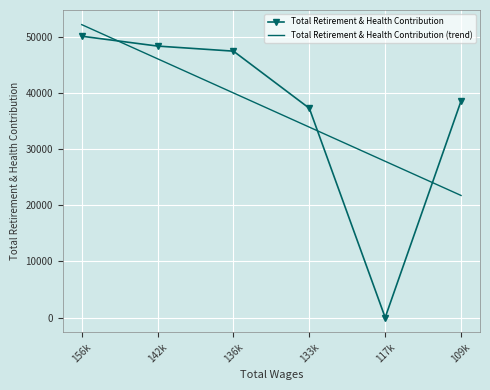

Rank the series at 142k from highest to lowest value.

Total Retirement & Health Contribution, Total Retirement & Health Contribution (trend)